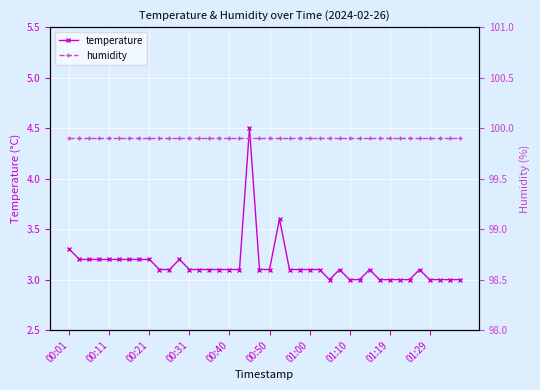

True or false: temperature and humidity cross at least once.

False